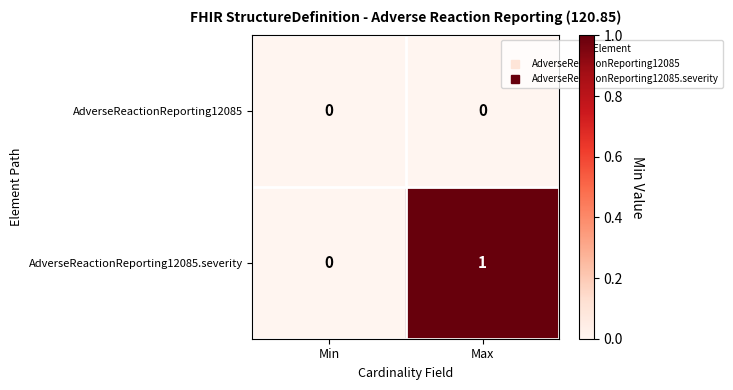

Rank the categories by AdverseReactionReporting12085.severity value from highest to lowest.

Max, Min